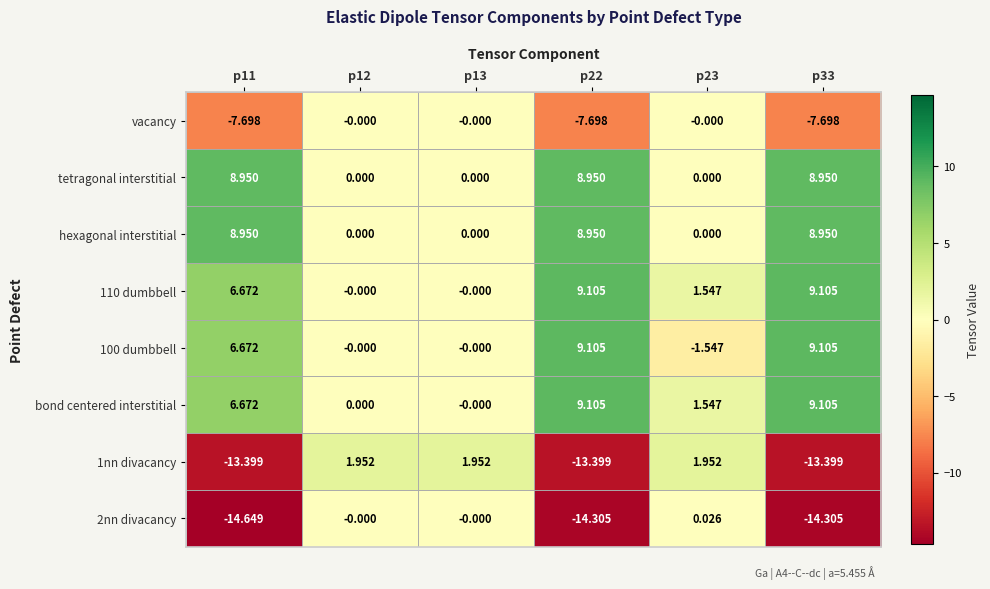

How many distinct data groups are displayed?

8